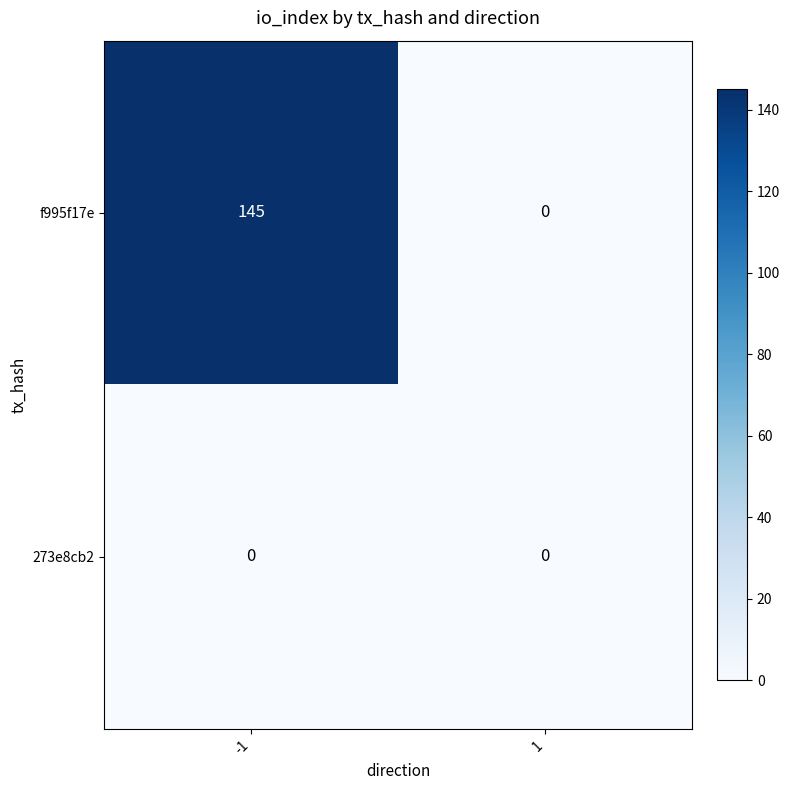

What is the difference between the f995f17e values at 1 and -1?

145